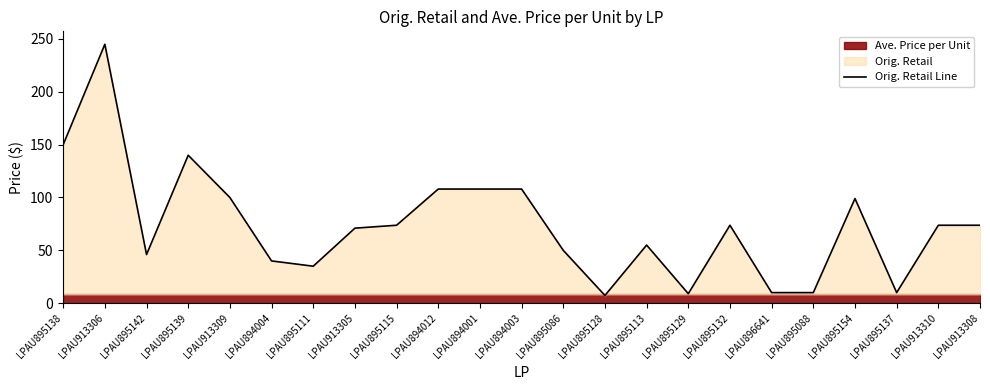

Reading left to right, what are all the values shown in this chart?

LPAU895138=150.0	LPAU913306=245.0	LPAU895142=46.0	LPAU895139=140.0	LPAU913309=100.0	LPAU894004=40.0	LPAU895111=35.0	LPAU913305=71.0	LPAU895115=73.7	LPAU894012=108.0	LPAU894001=108.0	LPAU894003=108.0	LPAU895086=50.0	LPAU895128=7.3	LPAU895113=55.0	LPAU895129=9.0	LPAU895132=73.7	LPAU896641=10.0	LPAU895088=10.0	LPAU895154=99.0	LPAU895137=10.0	LPAU913310=73.7	LPAU913308=73.7